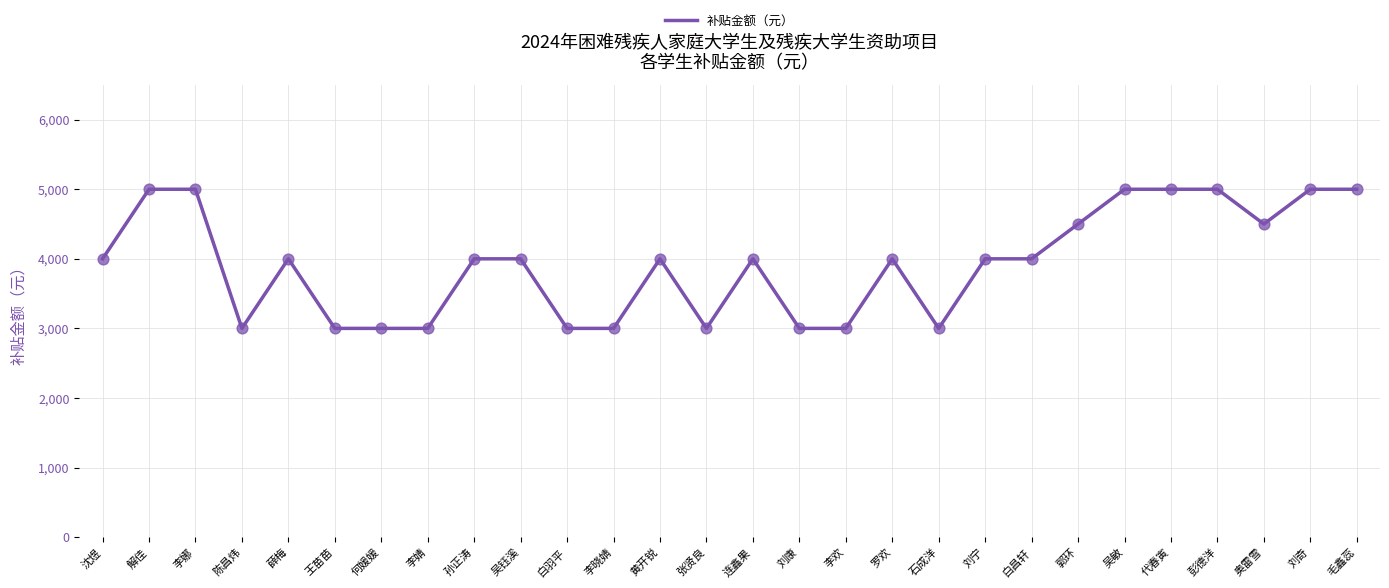

Approximately how many times larger is the value at 刘奇 compared to 李欢?

1.7